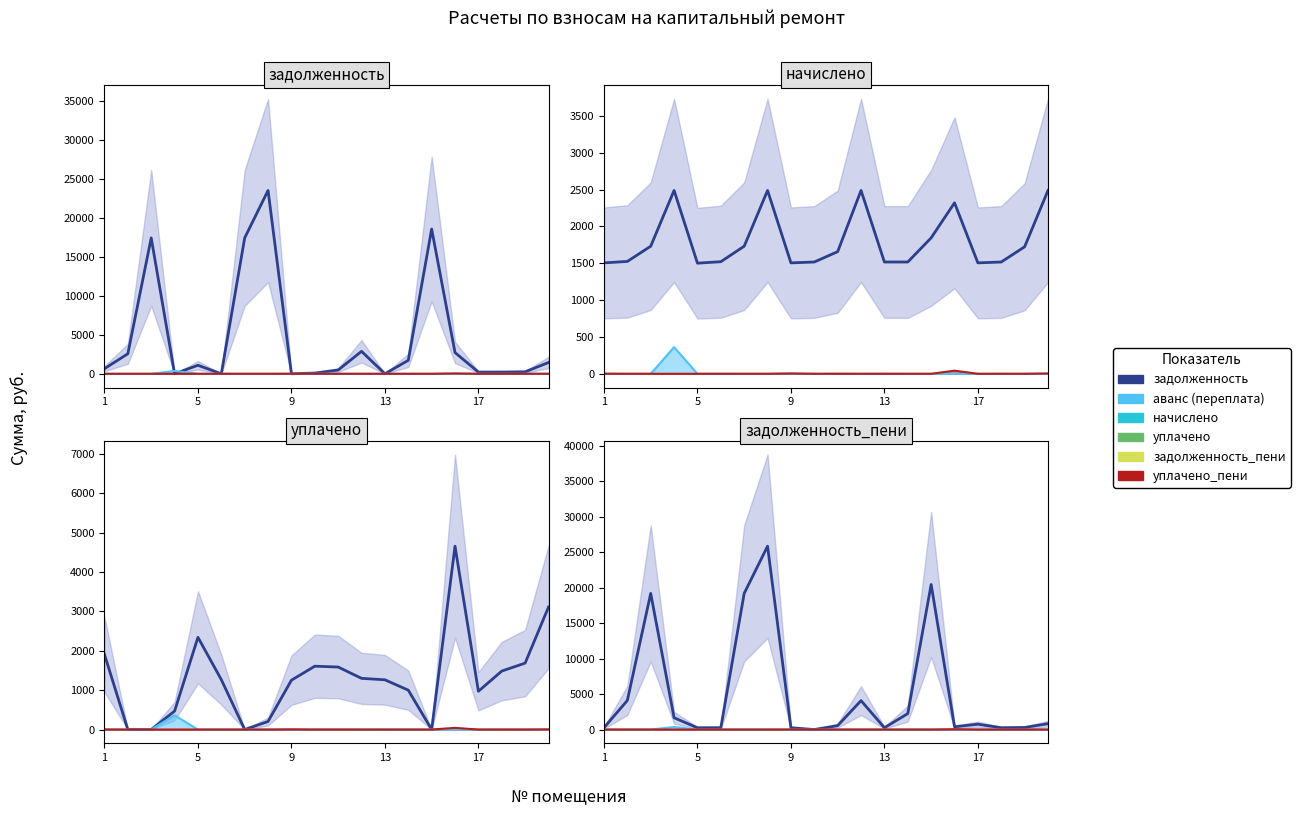

True or false: задолженность_пени has more than 1 interior local peaks.

True